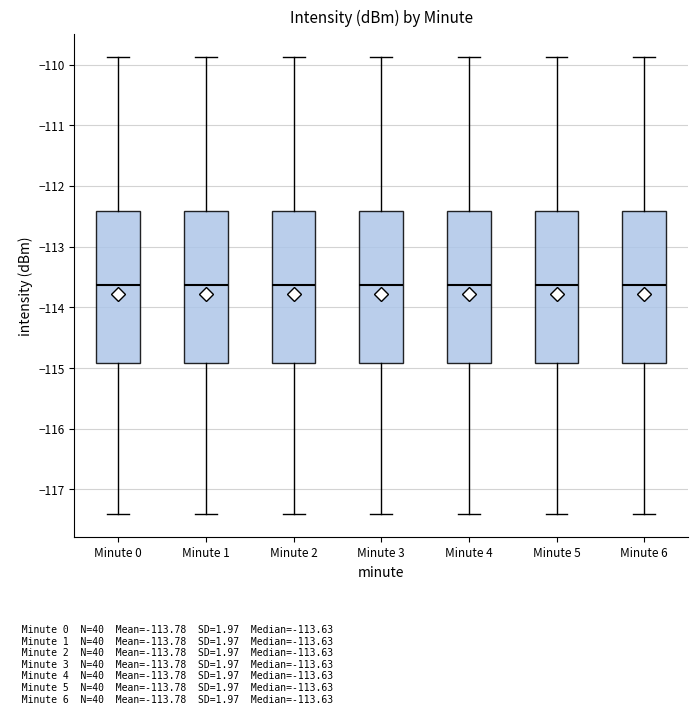

Where is the upper edge of the box for Minute 3 on the y-axis? The values are not printed on the chart, so give them approximately, as read against the axis.

-112.4